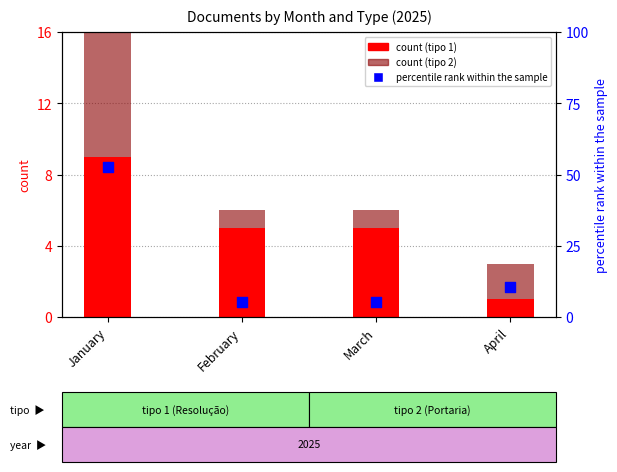

Which series contains the lowest Y value?

count (tipo 1)